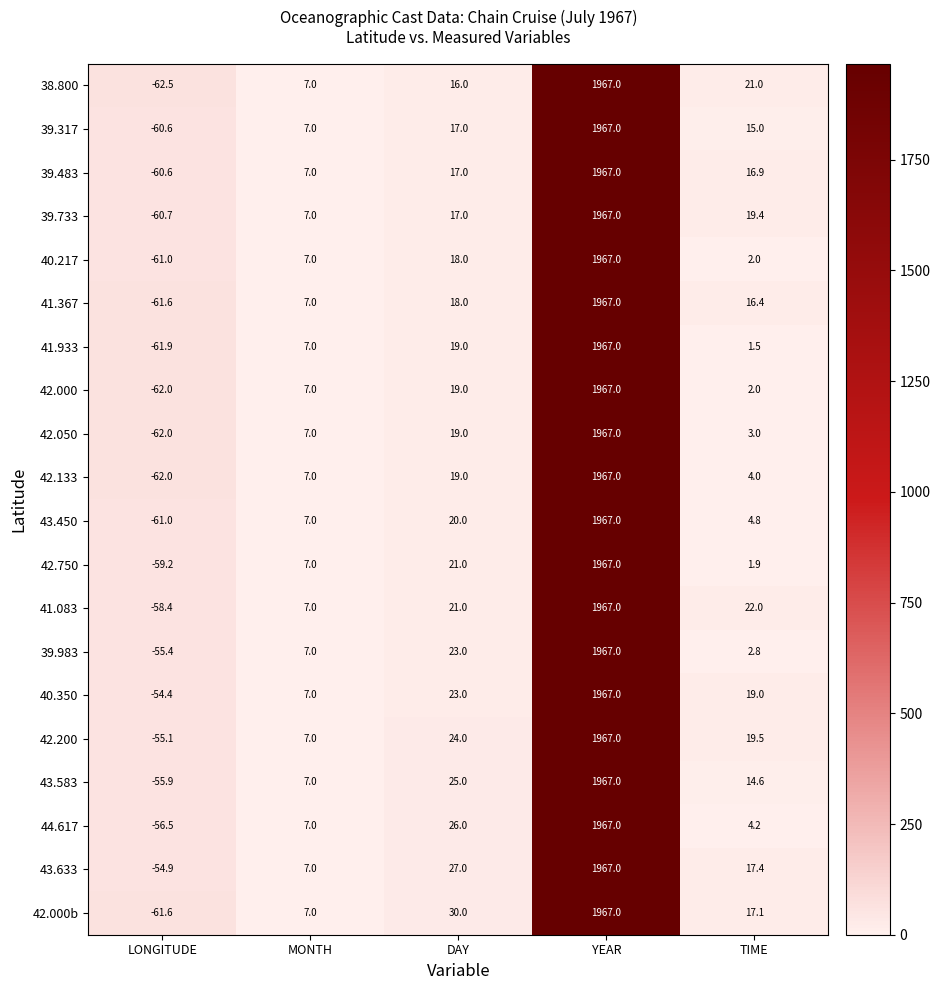

The value of 43.450 at MONTH is 7.0. True or false?

True